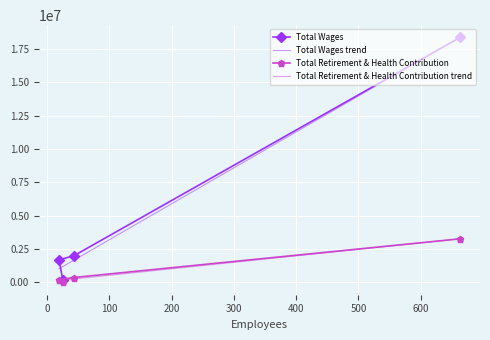

What is the highest value of the Total Wages series?

18360597